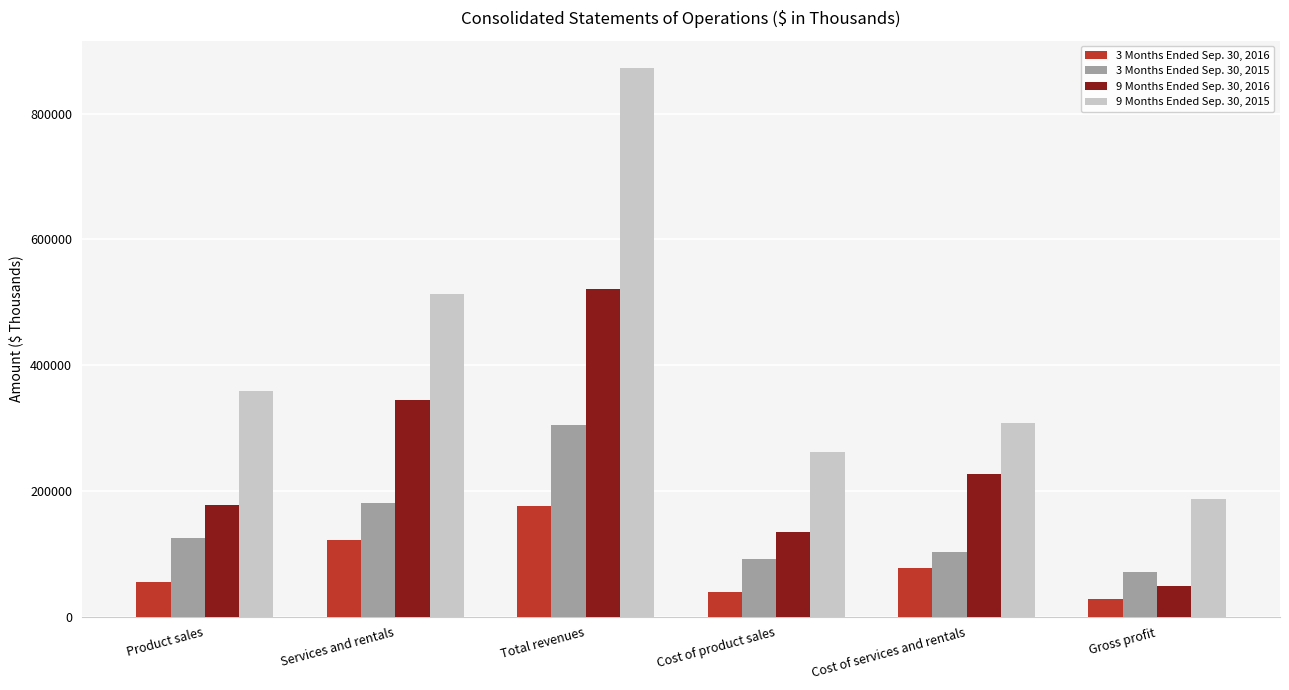

What is the label of the 5th bar from the right?

Services and rentals